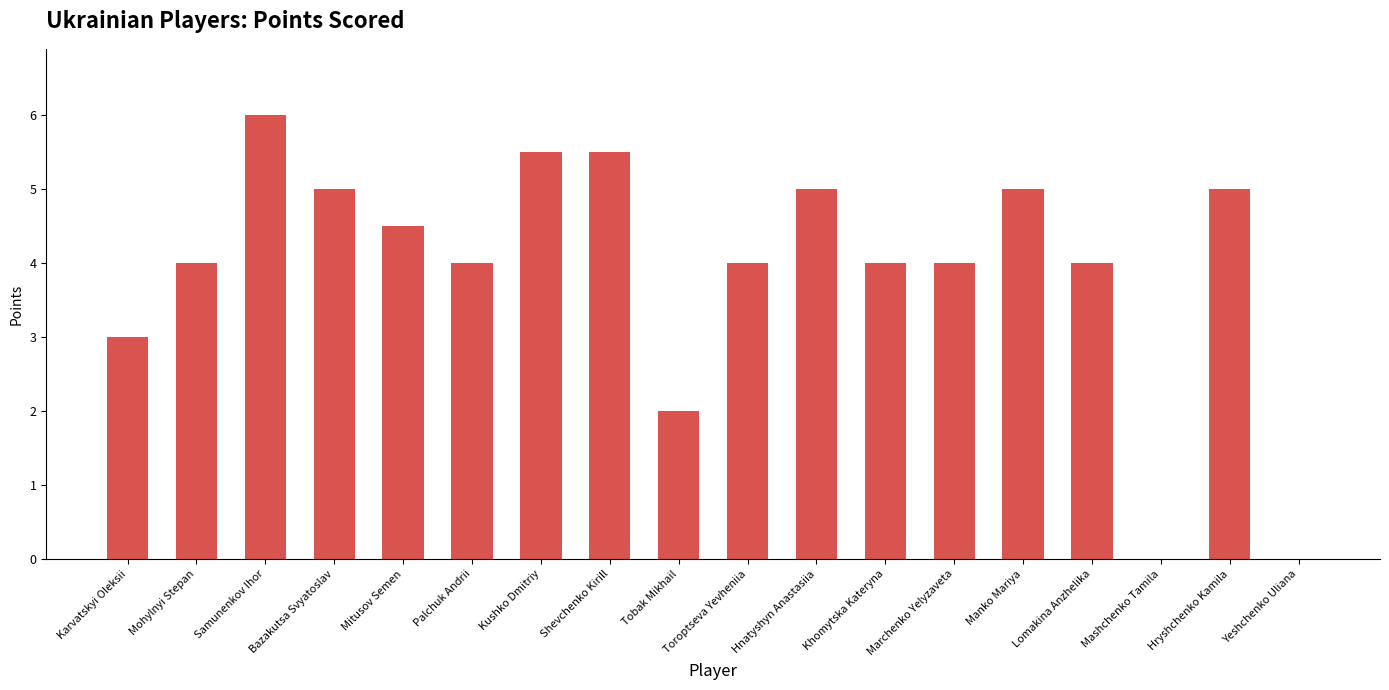

True or false: the data shows 1.2 at Mohylnyi Stepan.

False